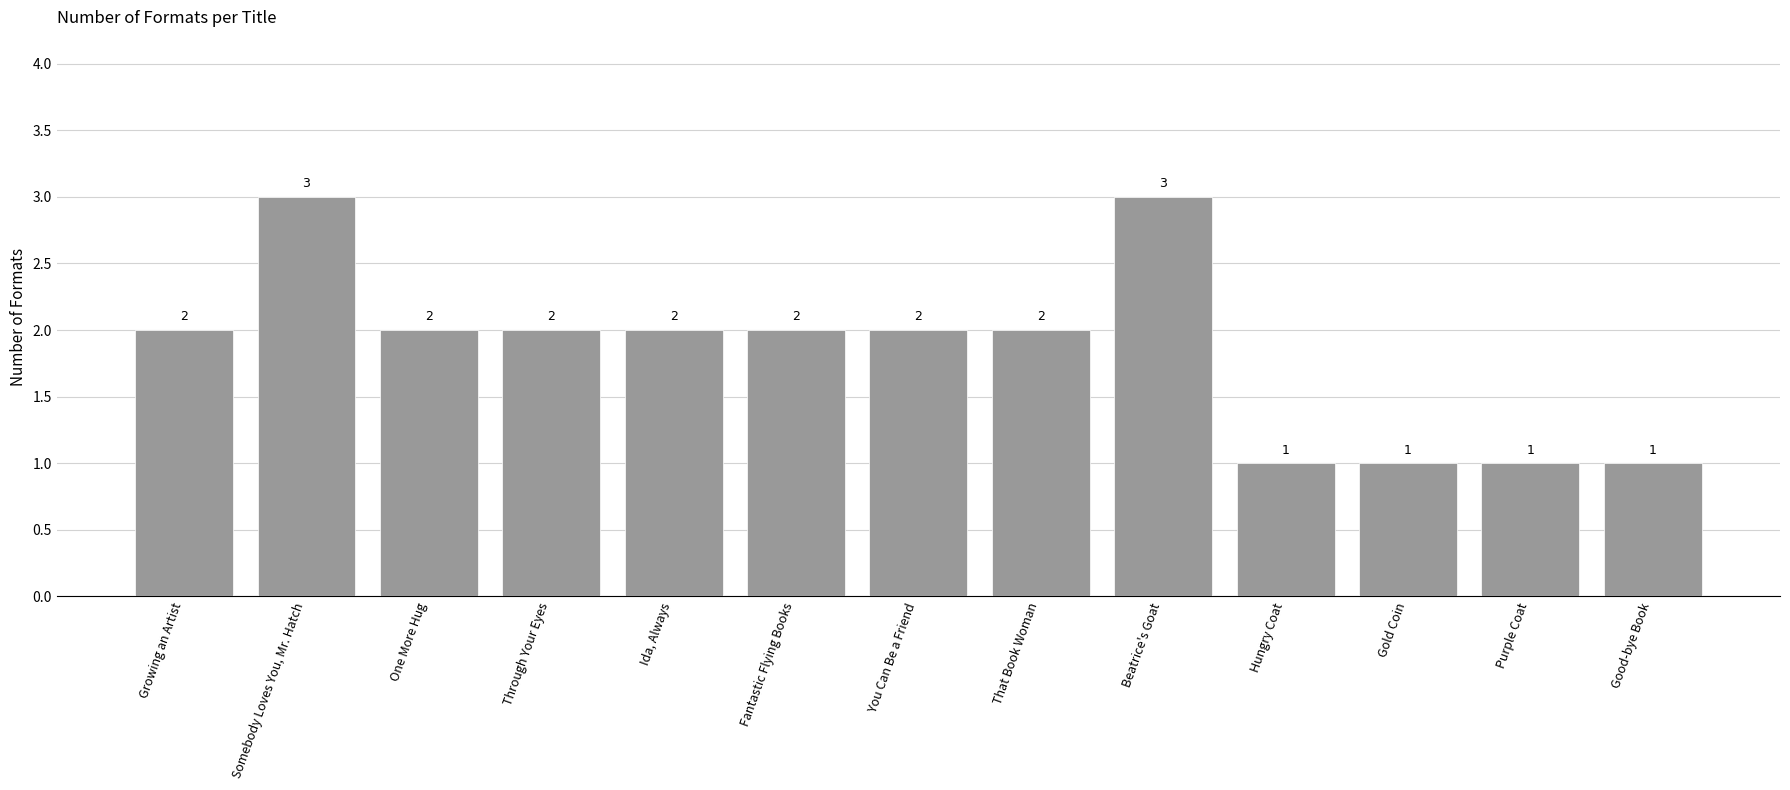

Count the values in the range 1 to 2.

11